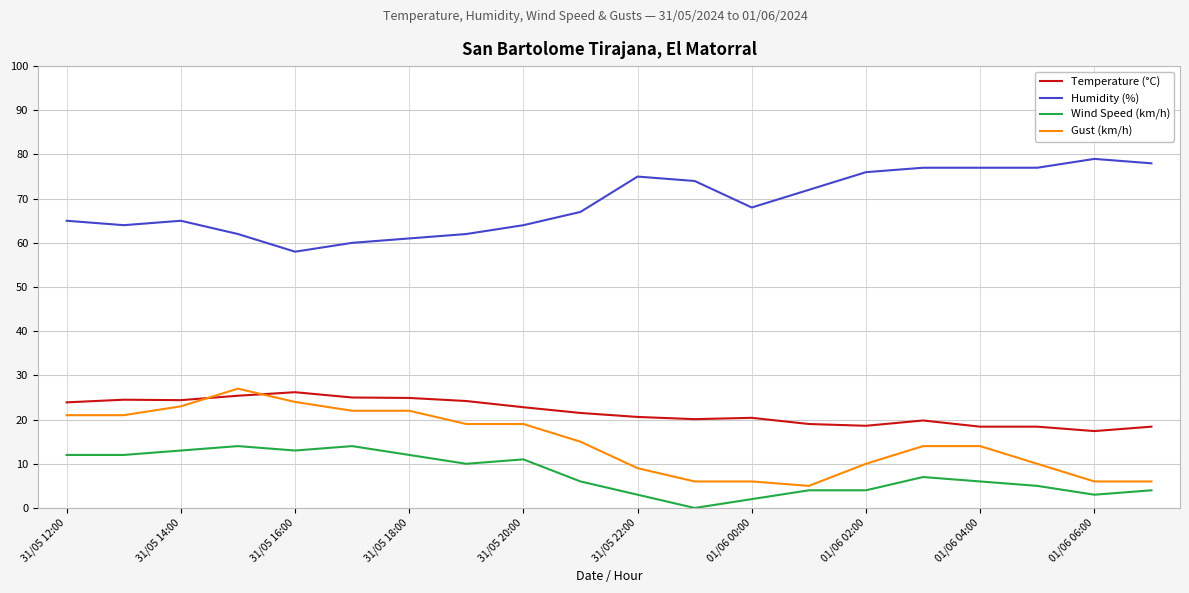

True or false: Humidity (%) and Temperature (°C) intersect in this chart.

False